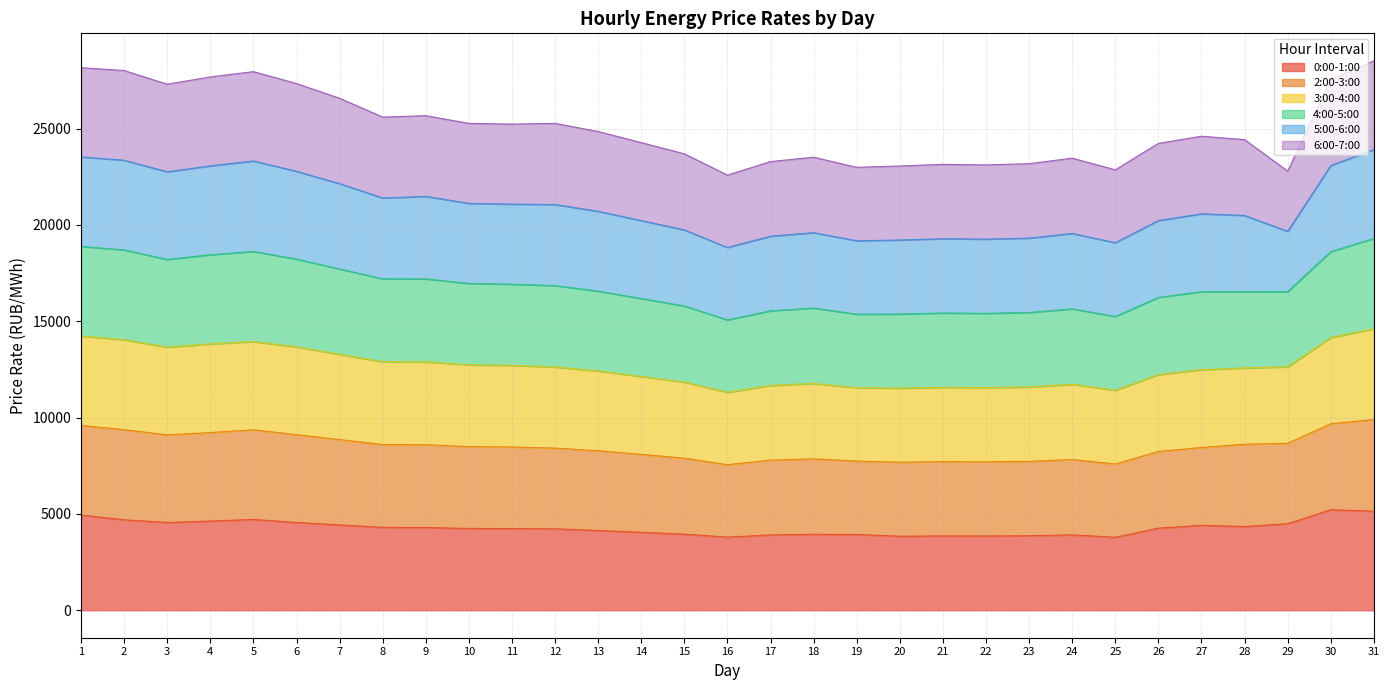

What is the total value across all series at 18?

23510.4